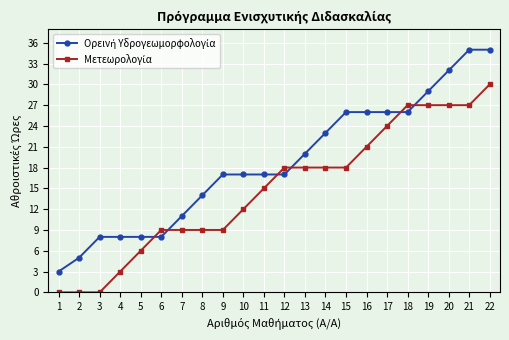

How many lines are shown in the chart?

2